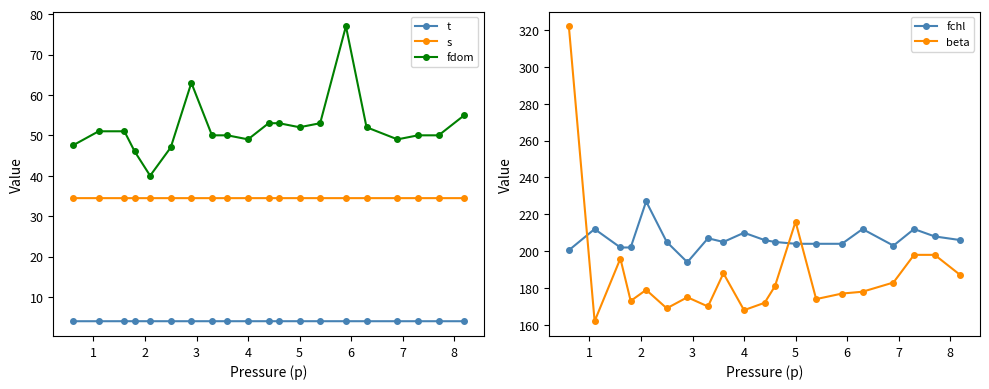

What is the lowest value of the beta series?

162.0